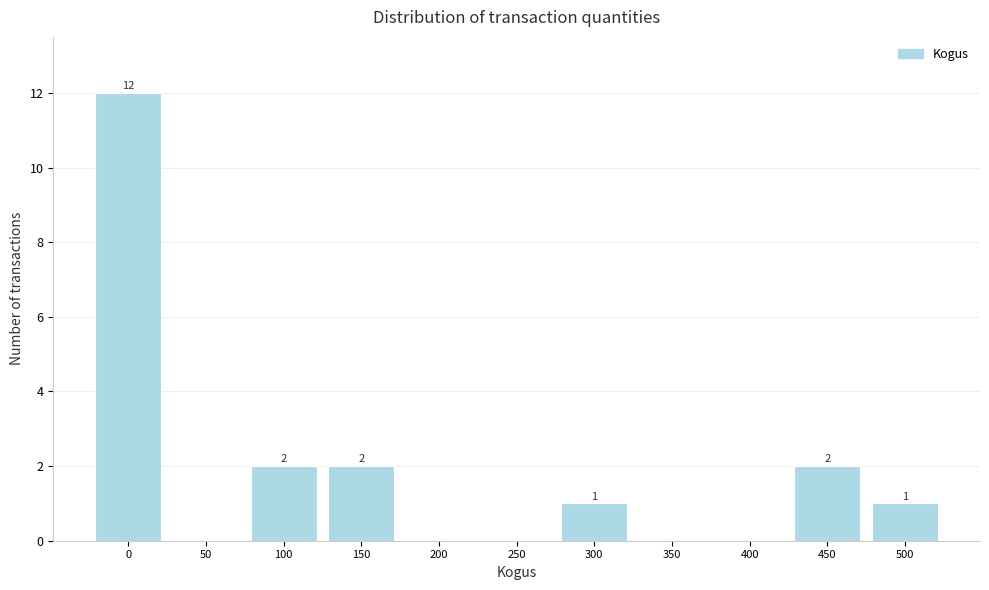

Reading left to right, transcribe all the data shown in this chart.

0=12	50=0	100=2	150=2	200=0	250=0	300=1	350=0	400=0	450=2	500=1